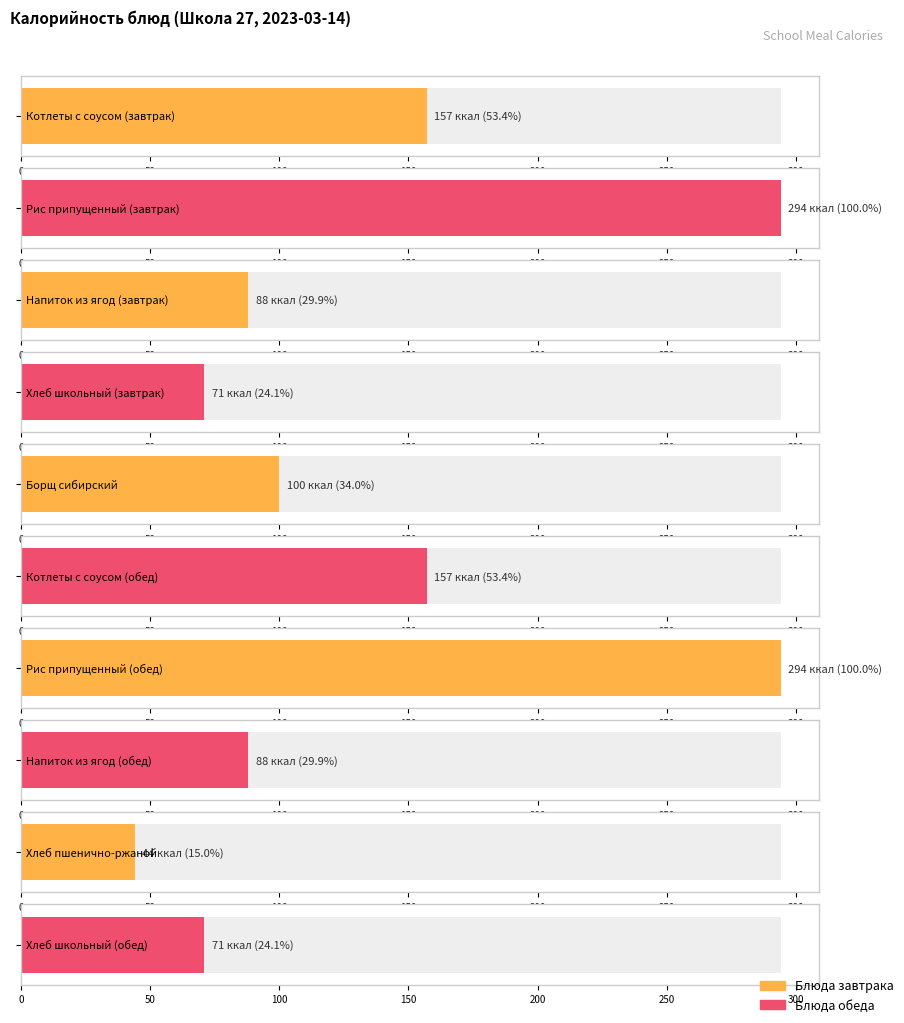

Reading left to right, extract all data points from this chart.

Котлеты с соусом (завтрак)=157	Рис припущенный (завтрак)=294	Напиток из ягод (завтрак)=88	Хлеб школьный (завтрак)=71	Борщ сибирский=100	Котлеты с соусом (обед)=157	Рис припущенный (обед)=294	Напиток из ягод (обед)=88	Хлеб пшенично-ржаной=44	Хлеб школьный (обед)=71